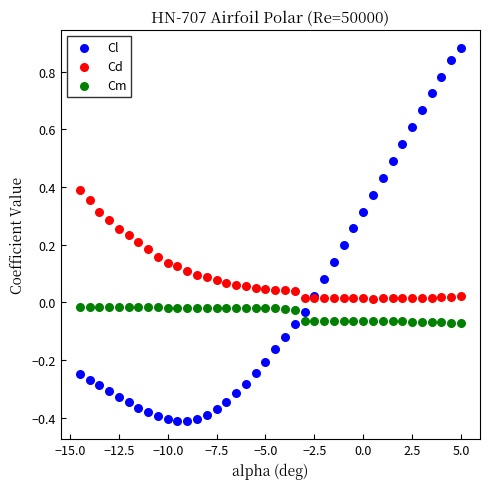

What is the X range (max minus min) for the scatter plot?

19.5